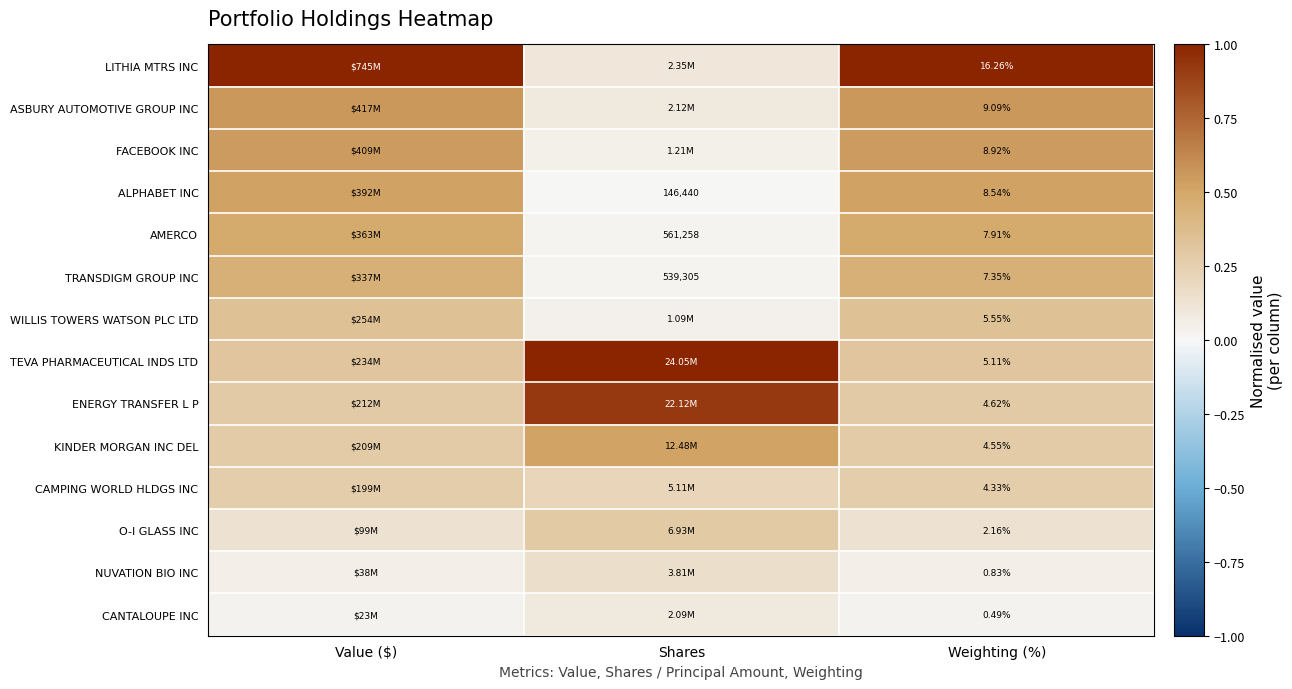

What is the difference between the highest and lowest values at Value ($)?

1.0